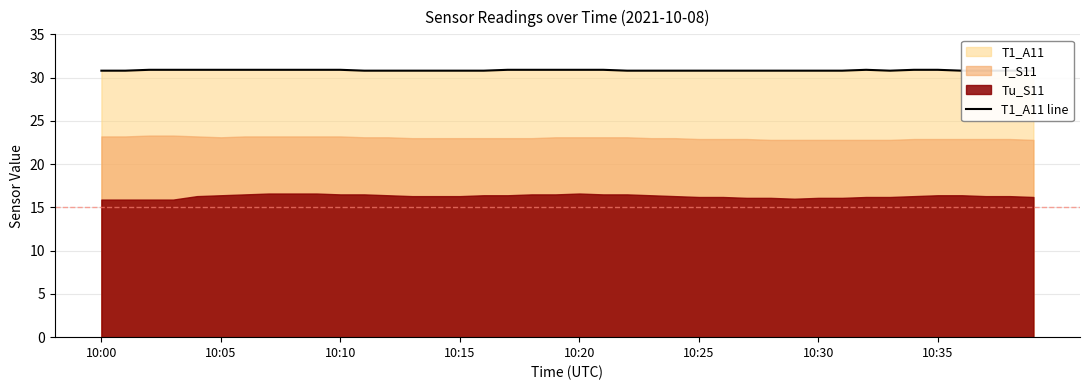

What is the sum of all values?

1233.7